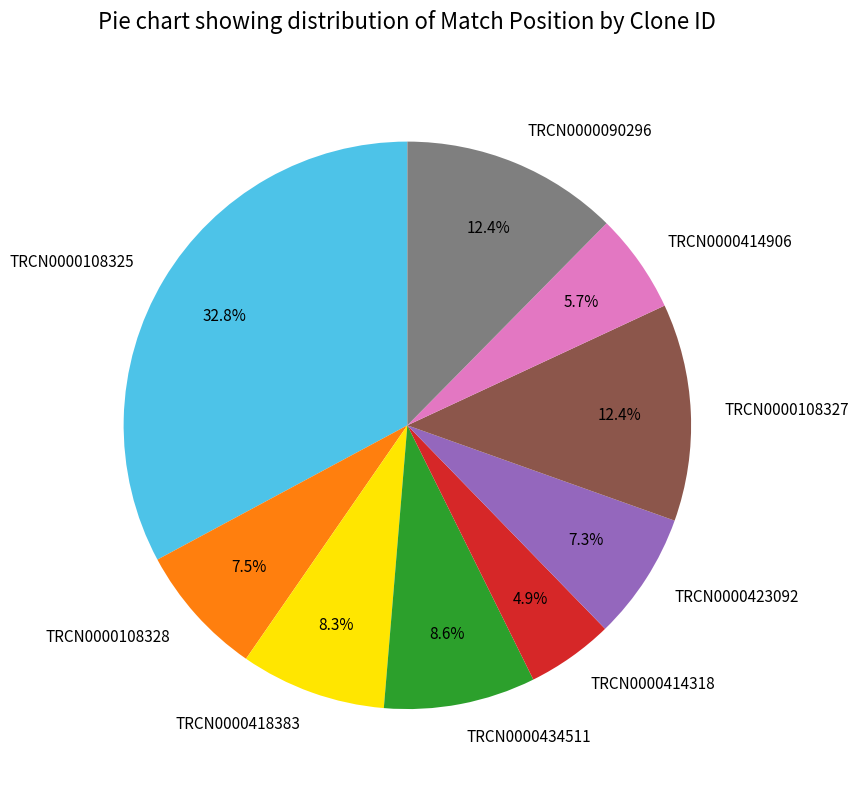

Which has a higher value, TRCN0000108325 or TRCN0000414906?

TRCN0000108325